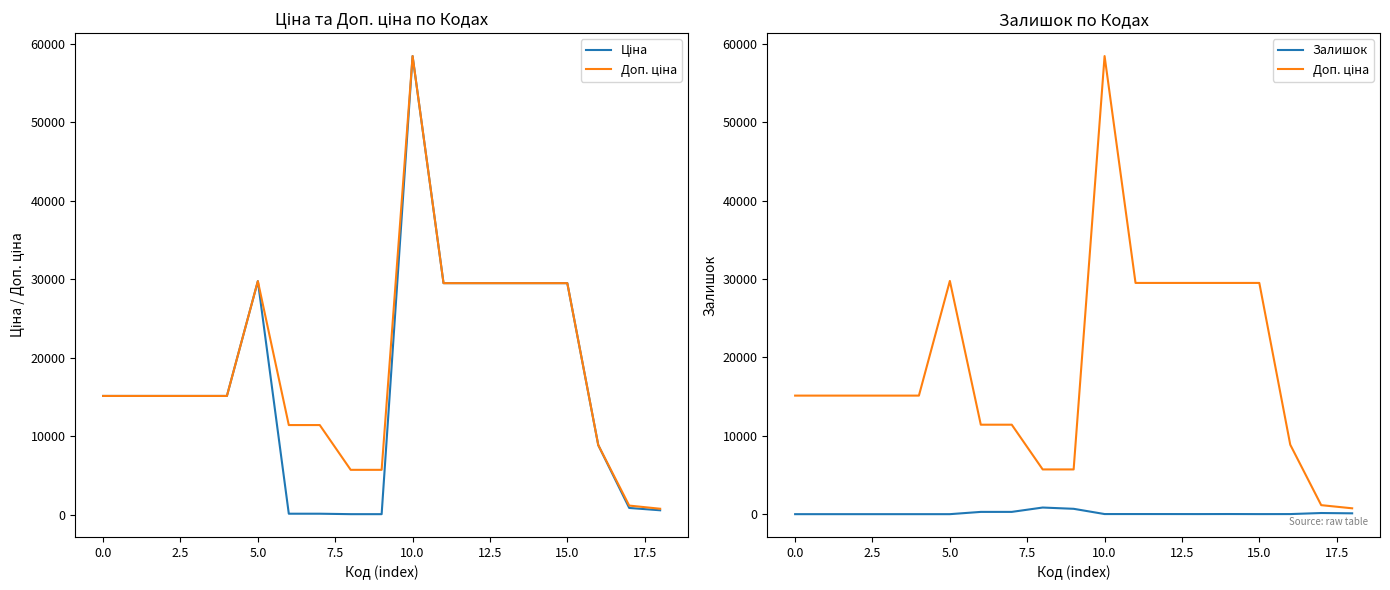

What is the value of the Залишок point at the 14th from the left?

10.0